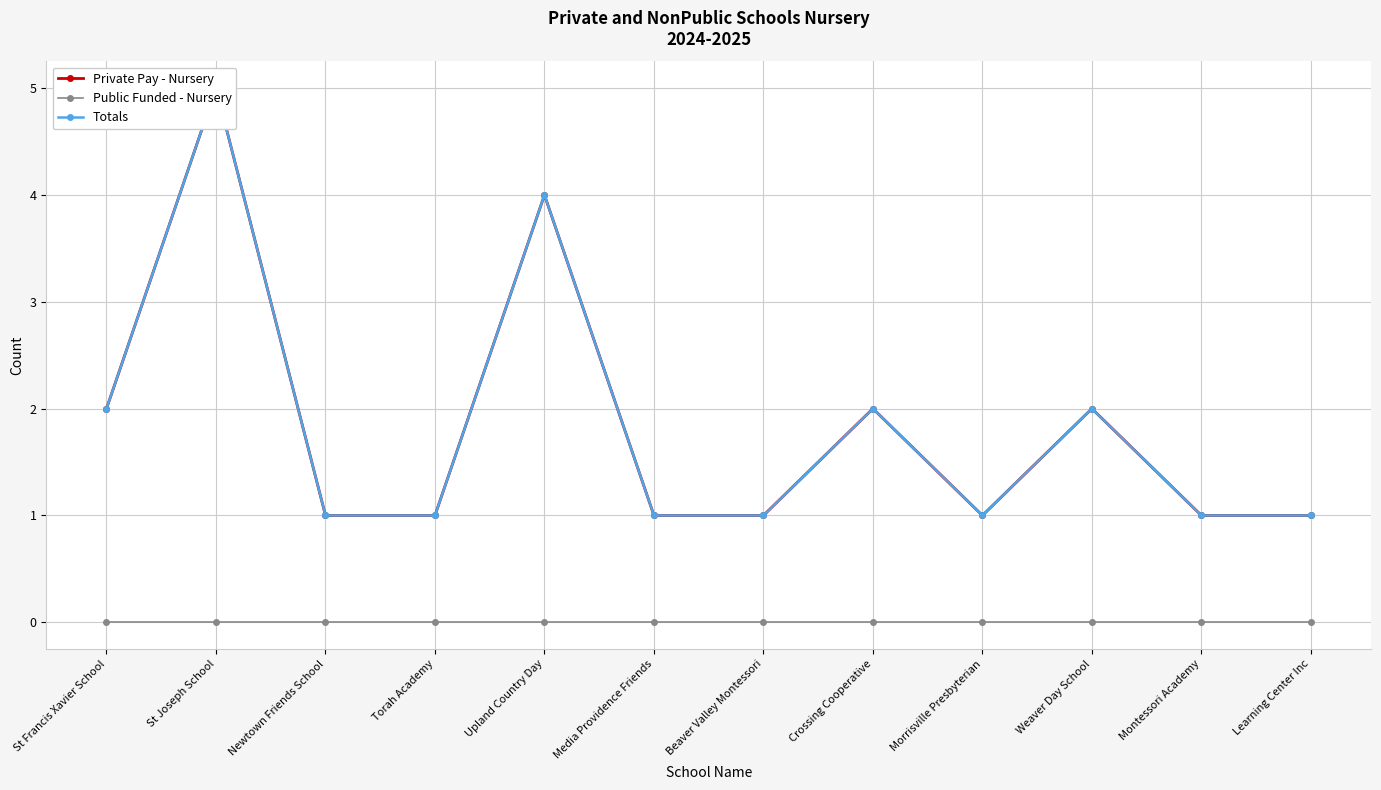

What is the sum of all Private Pay - Nursery values?

22